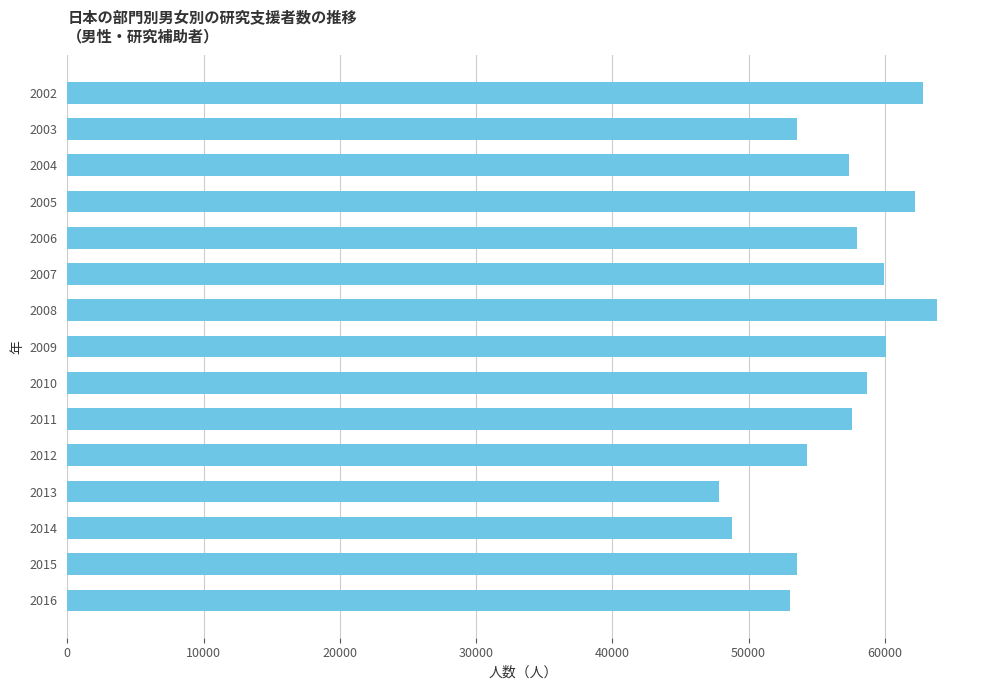

Are the bars horizontal?

Yes